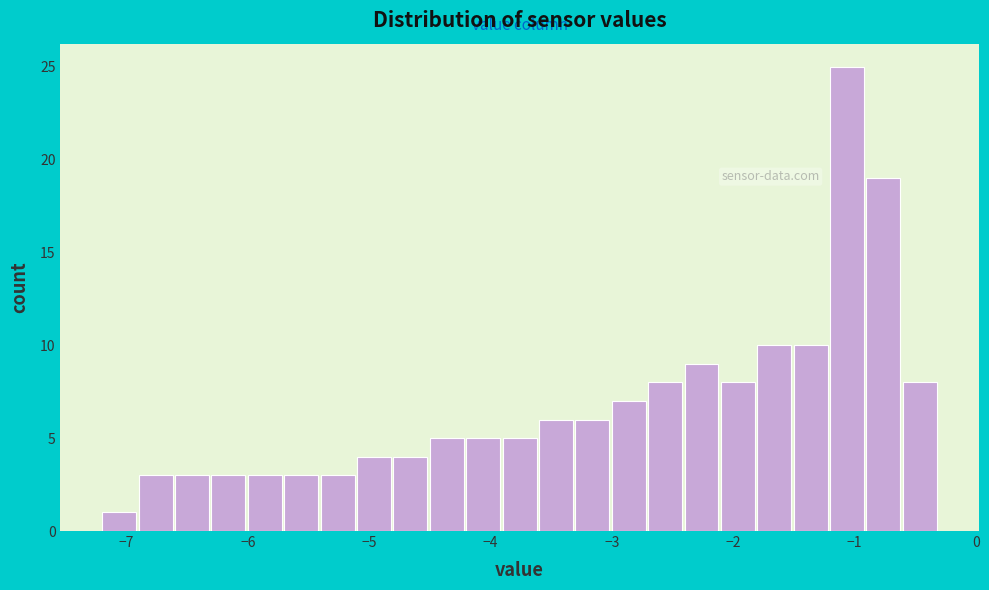

Around what value on the x-axis is the tallest bar? Give the approximate position of its centre, as read against the axis.

-1.1